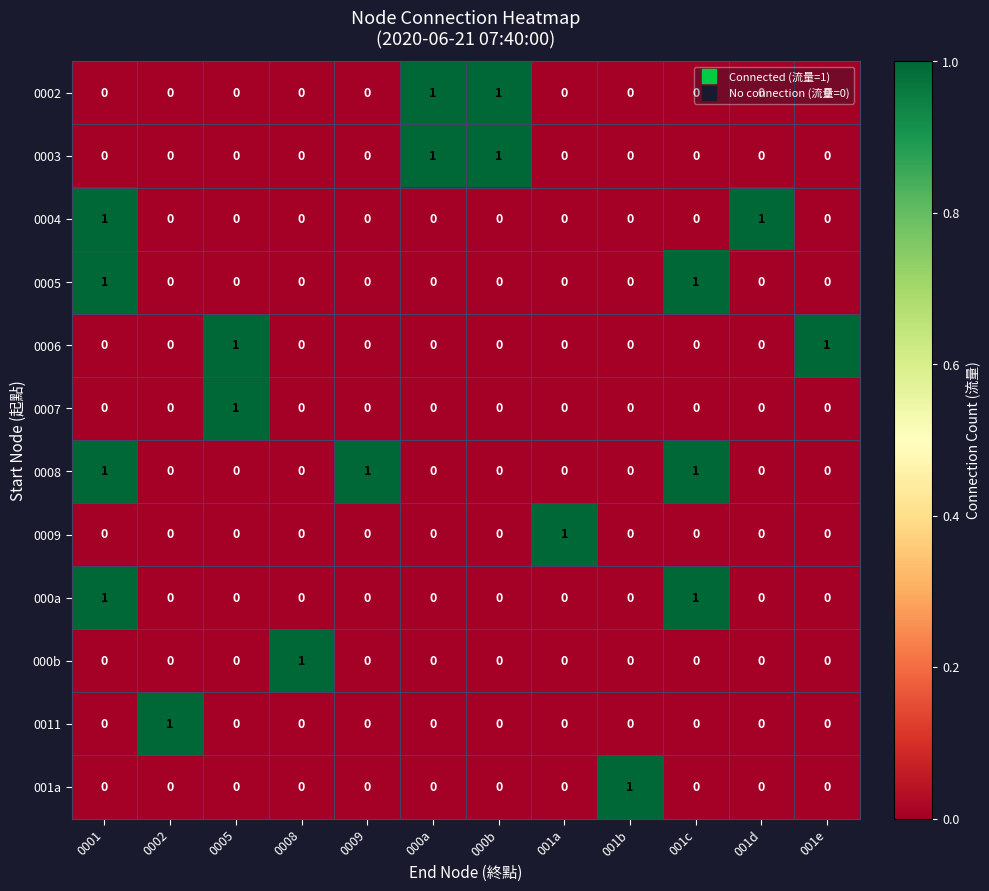

How many 0003 values are between 0 and 1?

12